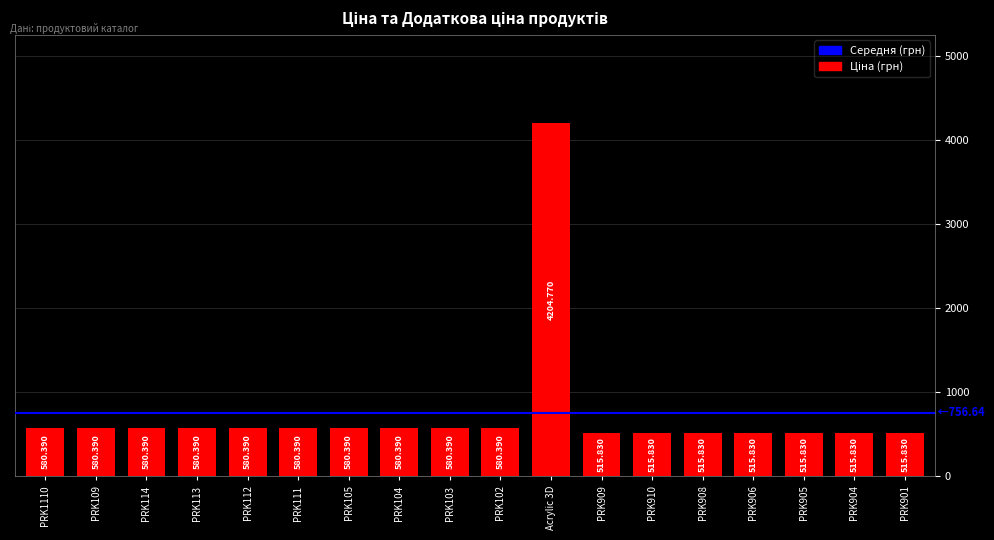

List the labels in order of value, largest first.

Acrylic 3D, PRK1110, PRK109, PRK114, PRK113, PRK112, PRK111, PRK105, PRK104, PRK103, PRK102, PRK909, PRK910, PRK908, PRK906, PRK905, PRK904, PRK901